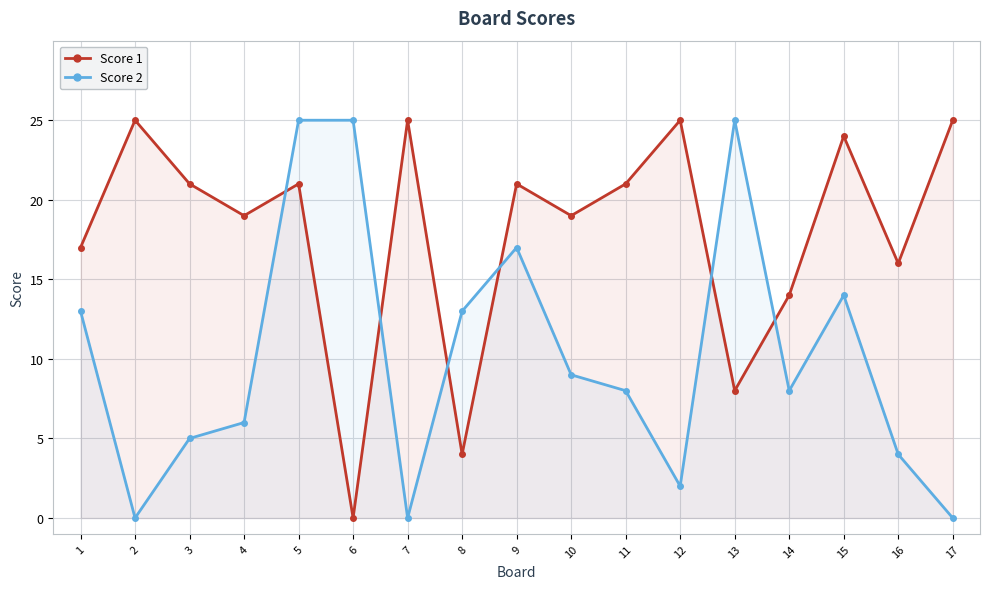

Which category has the lowest value in the Score 2 series?

2